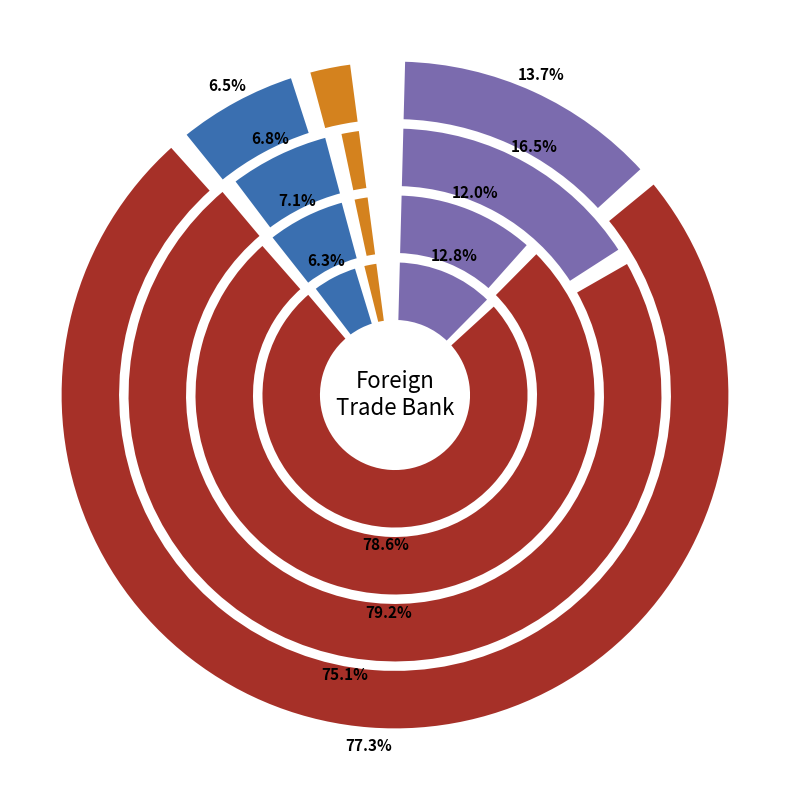

Which series has the largest range (max minus min)?

CREDIT PORTFOLIO